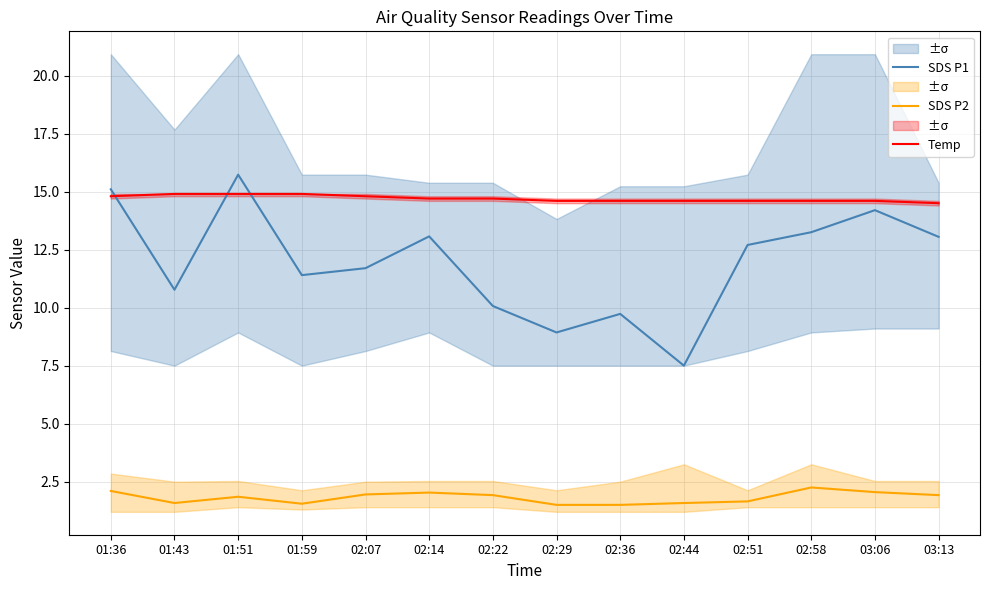

What is the average value of the Temp series?

14.7